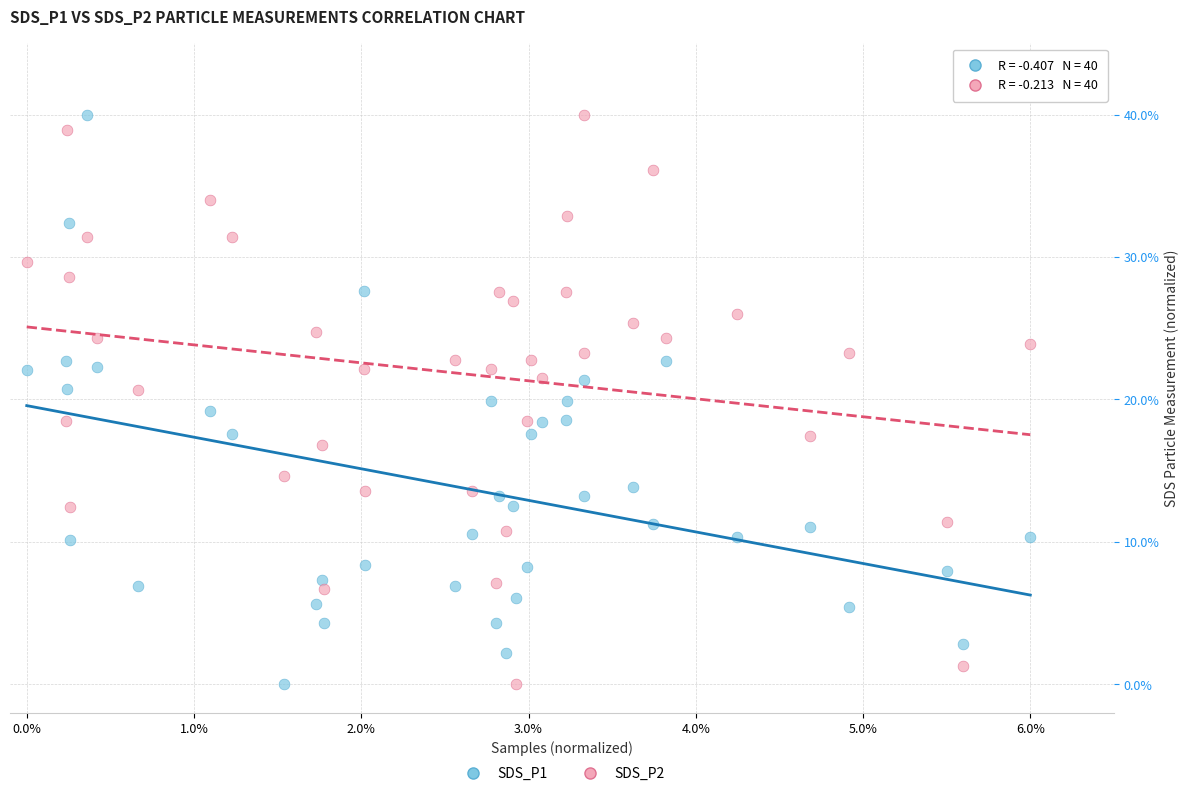

What is the X range (max minus min) for the scatter plot?

6.0